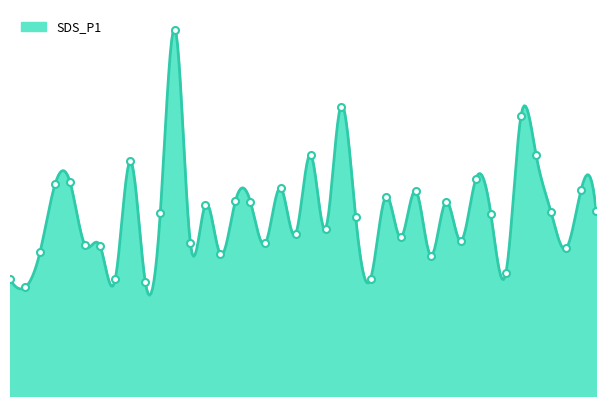

What is the change in value from 01:08 to 01:17?

+0.3